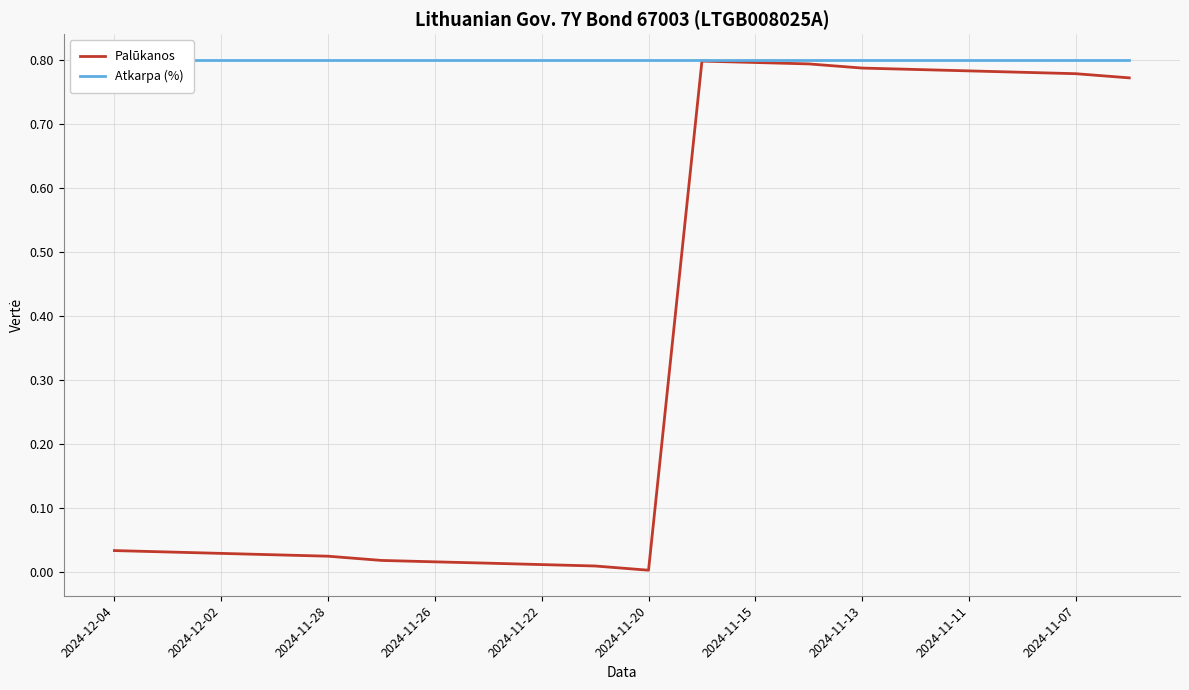

Rank the series at 2024-11-13 from lowest to highest value.

Palūkanos, Atkarpa (%)